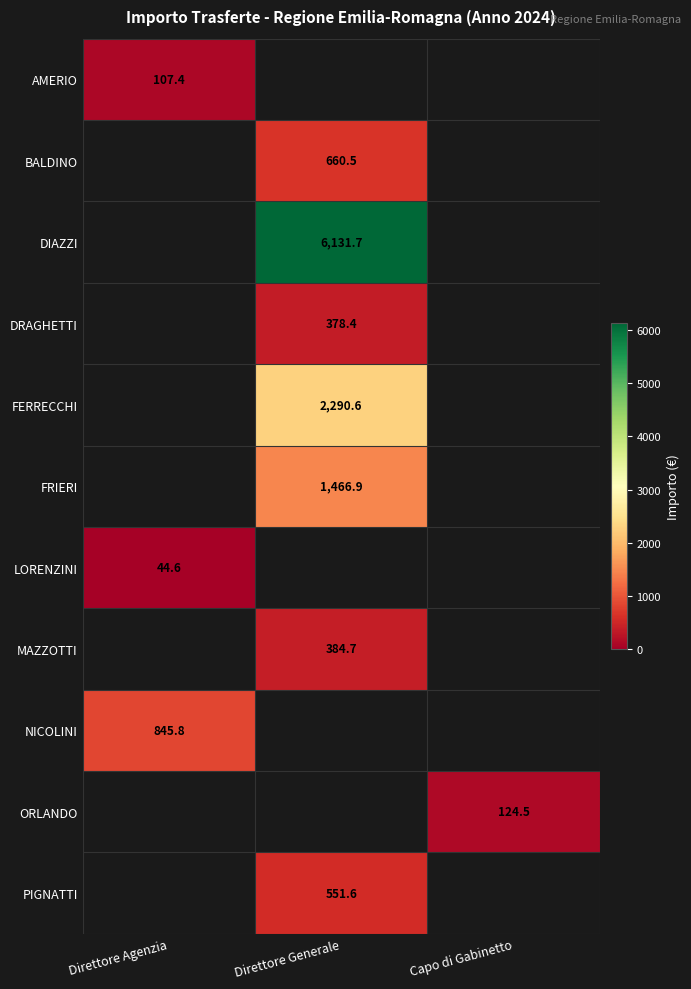

The value of NICOLINI at Direttore Agenzia is 506.6. True or false?

False